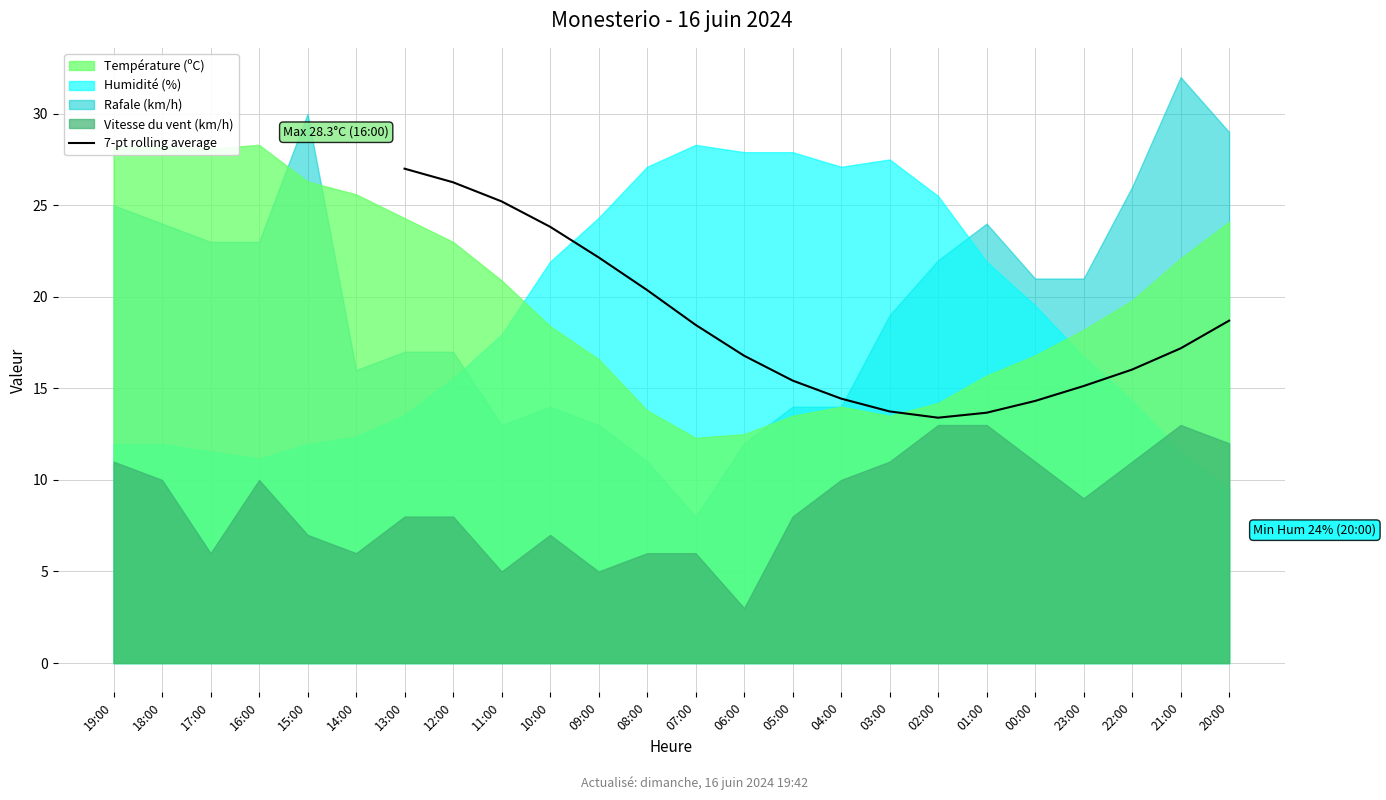

What is the minimum value for 7-pt rolling average?

13.4